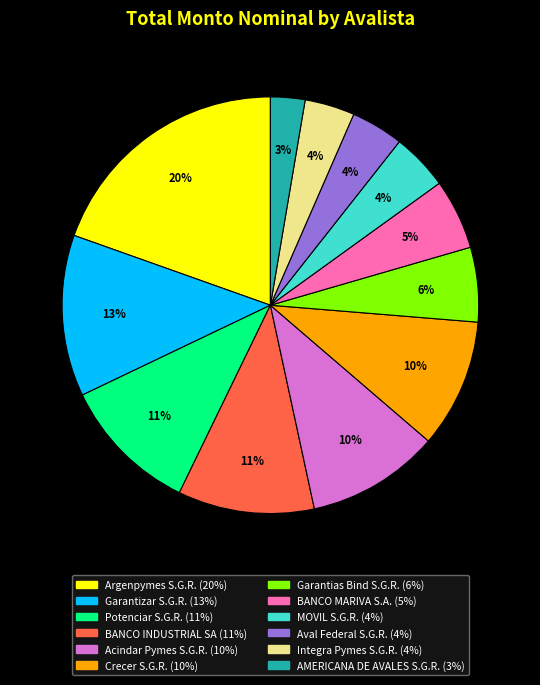

Combined, do Crecer S.G.R. and Acindar Pymes S.G.R. account for over 50%?

No